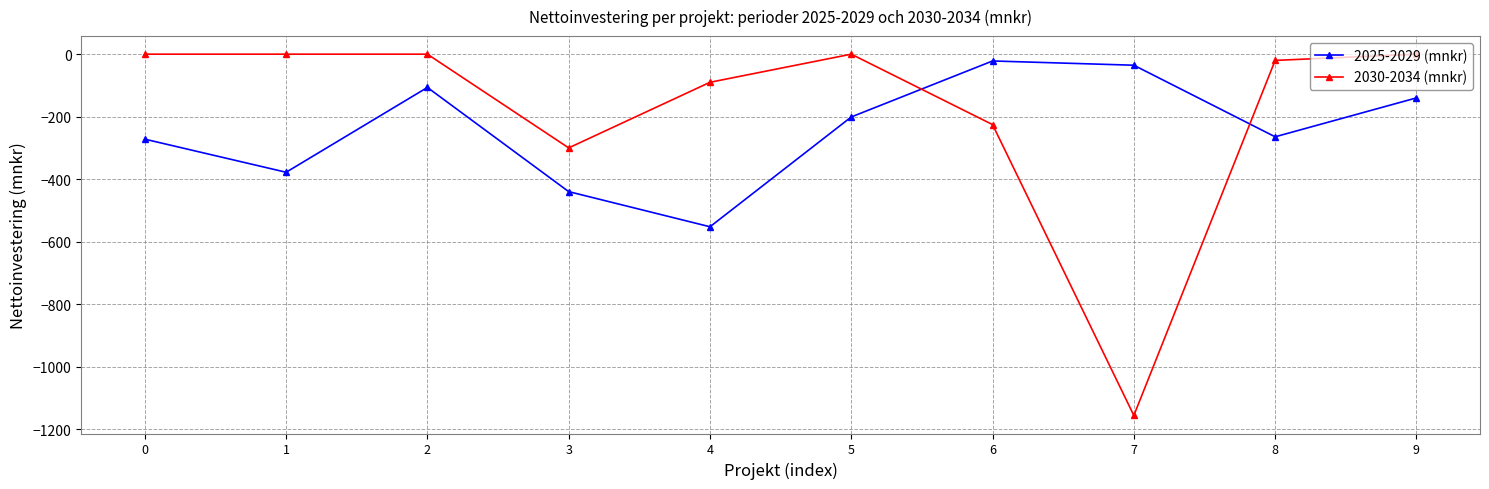

Is it true that 2030-2034 (mnkr) equals 352.6 at 5?

False